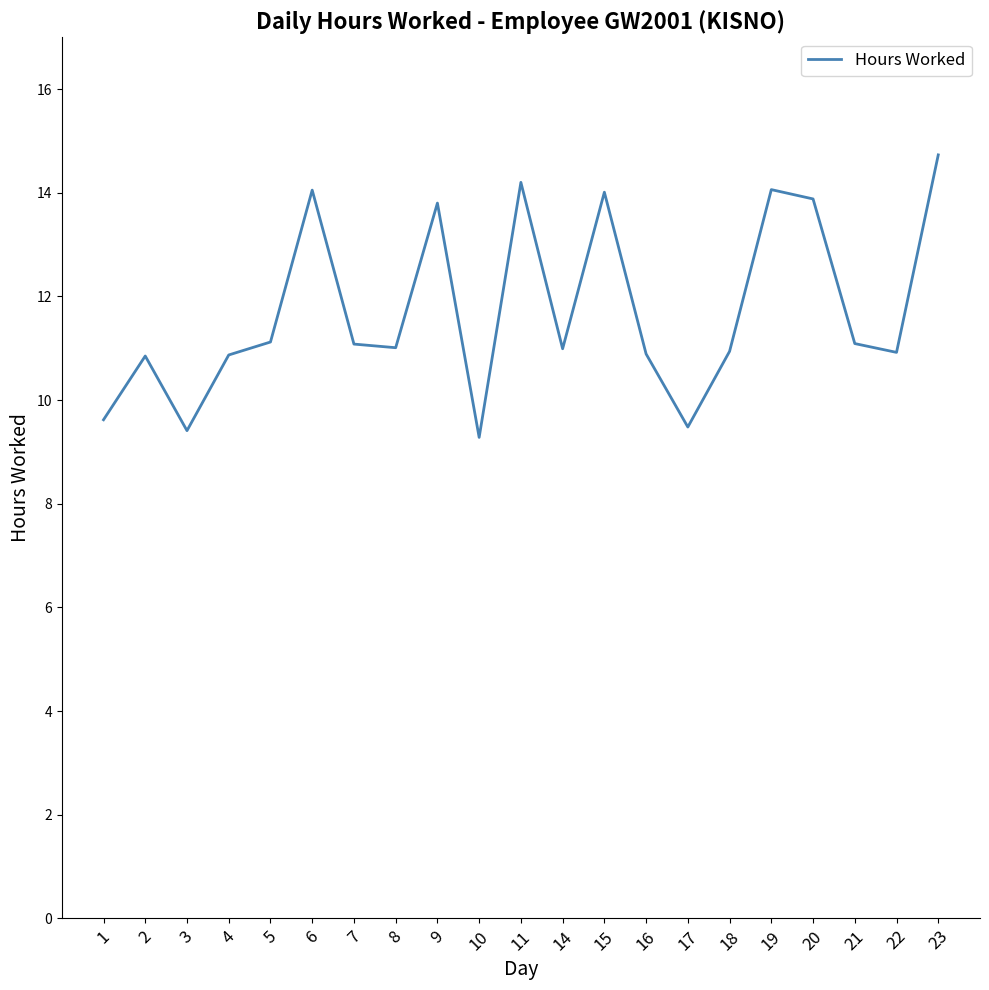

How many interior local valleys (lower than both neighbors) does the data have?

6